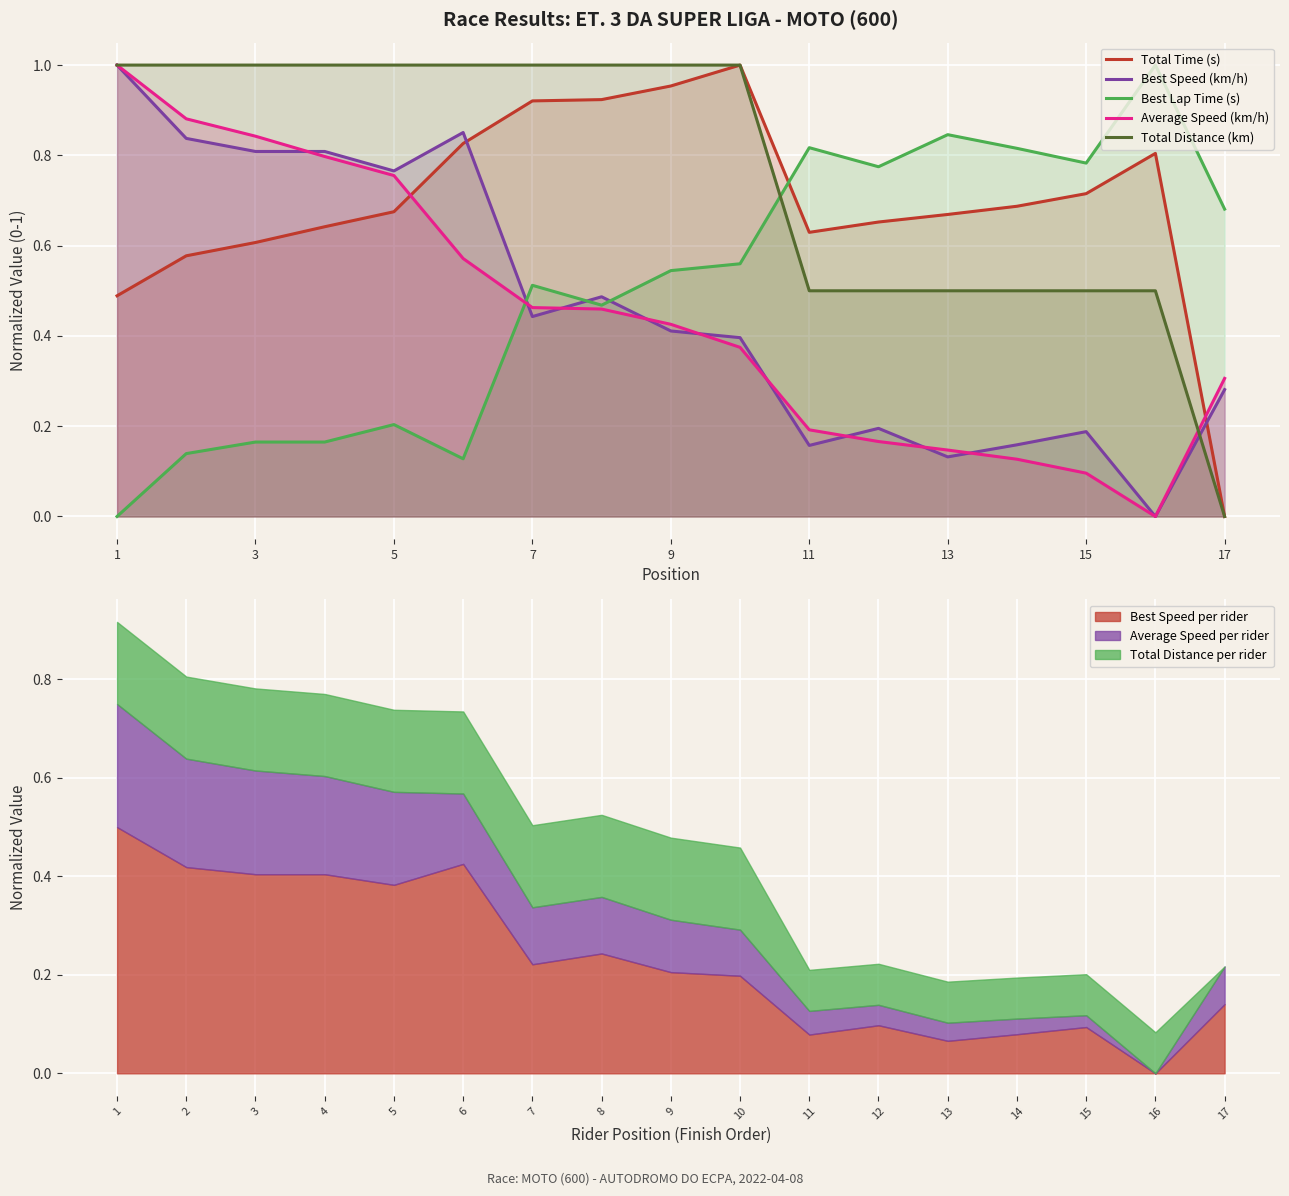

True or false: Average Speed (km/h) has a value of 0.2 at 11.

True